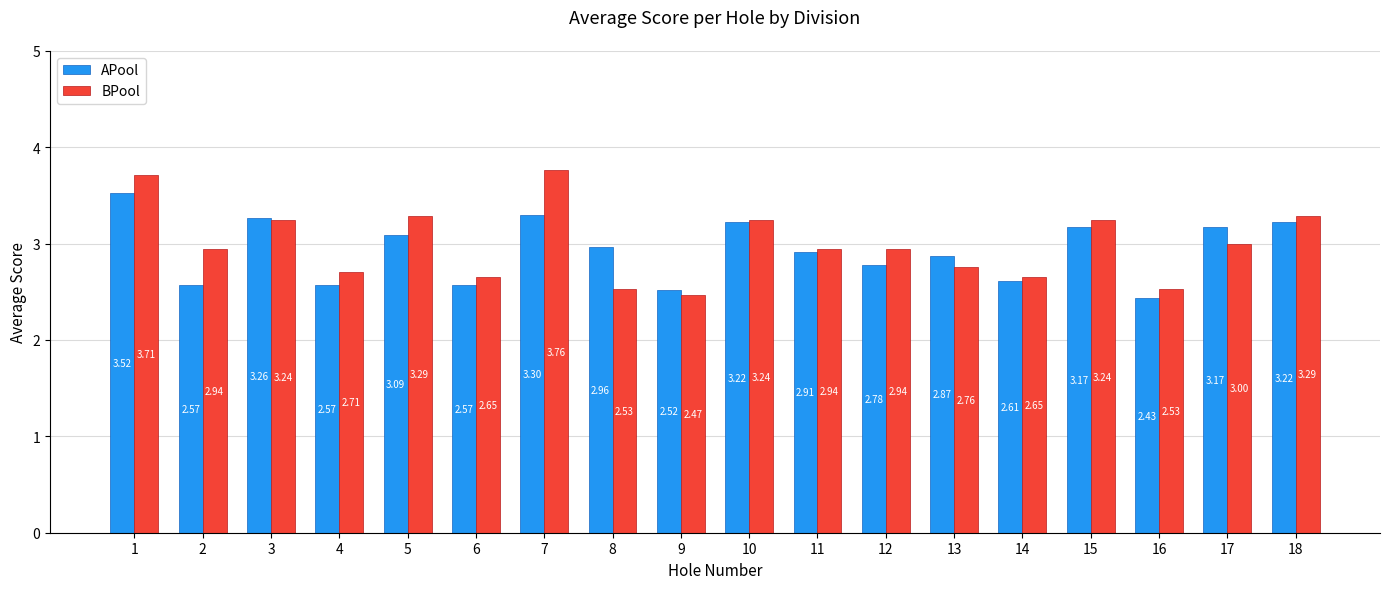

Where is APool nearest to the value 2?

16